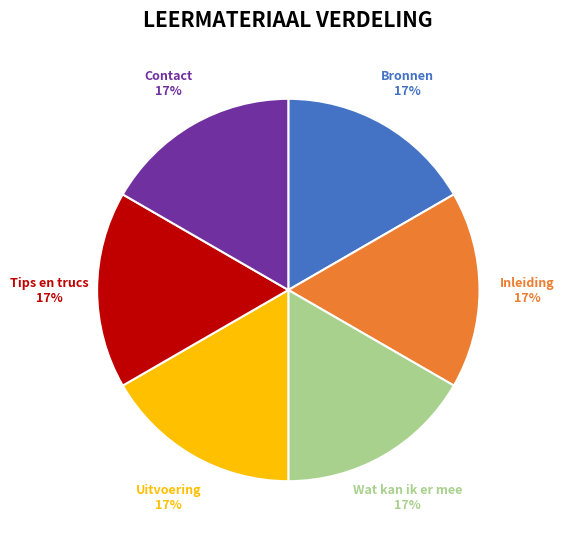

The Wat kan ik er mee slice represents 5% of the pie. True or false?

False